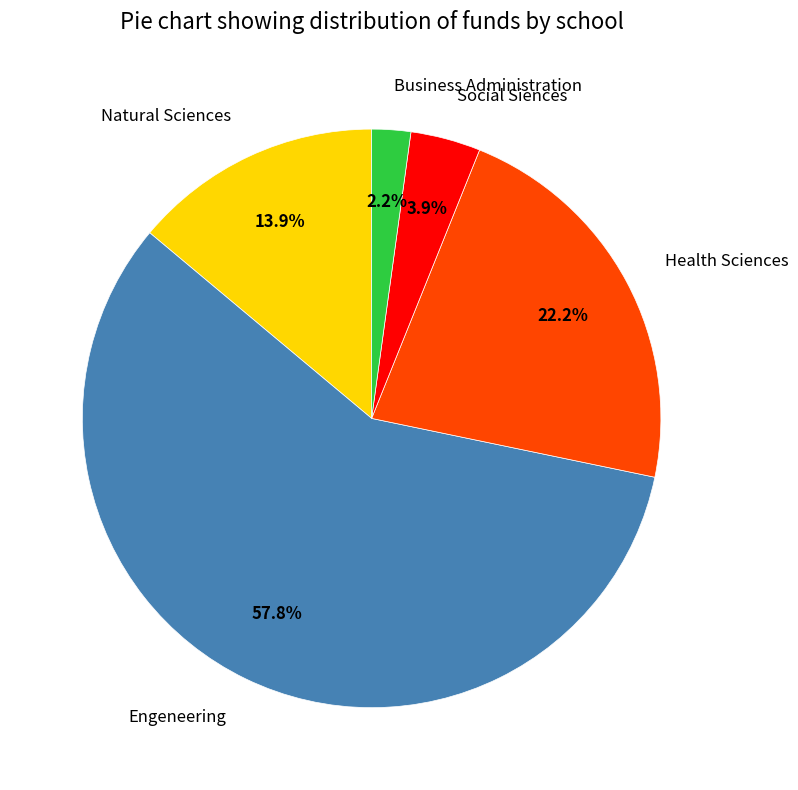

Rank the categories by value from highest to lowest.

Engeneering, Health Sciences, Natural Sciences, Social Siences, Business Administration